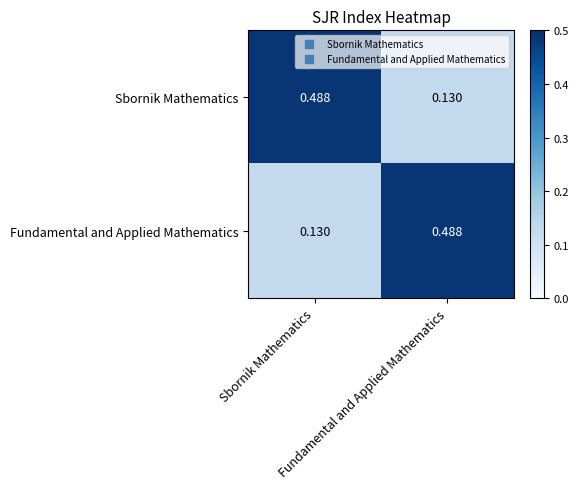

Reading left to right, what are all the values shown in this chart?

Sbornik Mathematics: Sbornik Mathematics=0.5	Fundamental and Applied Mathematics=0.1
Fundamental and Applied Mathematics: Sbornik Mathematics=0.1	Fundamental and Applied Mathematics=0.5